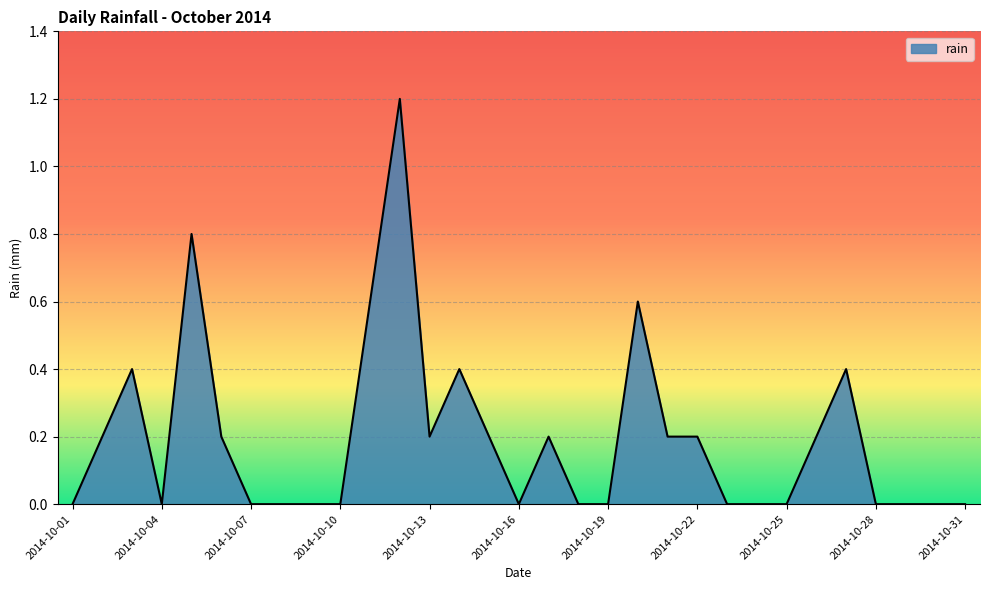

What is the difference between the maximum and minimum values?

1.2